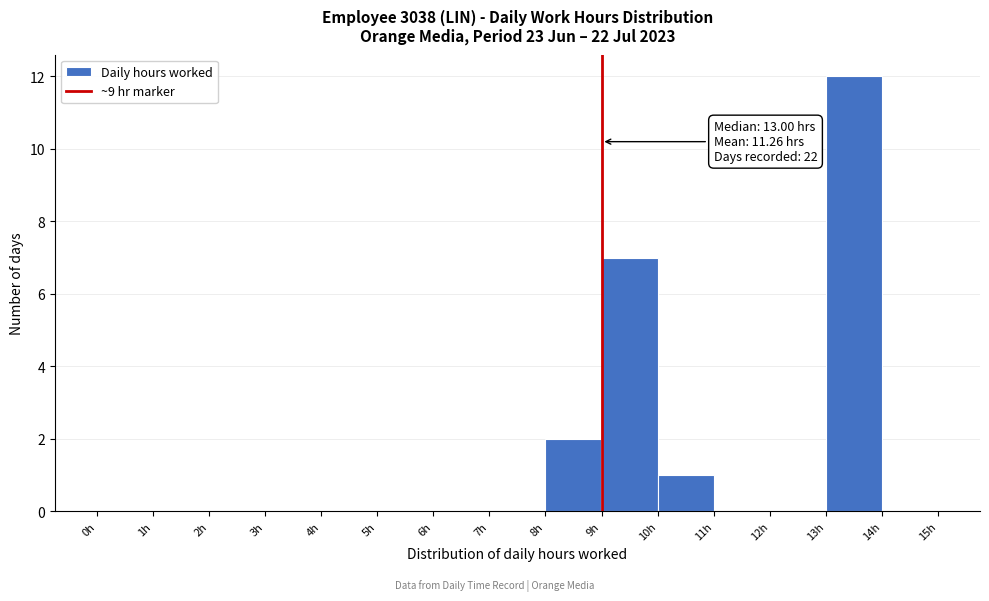

Over which range of the x-axis is the bar tallest?

13 to 14